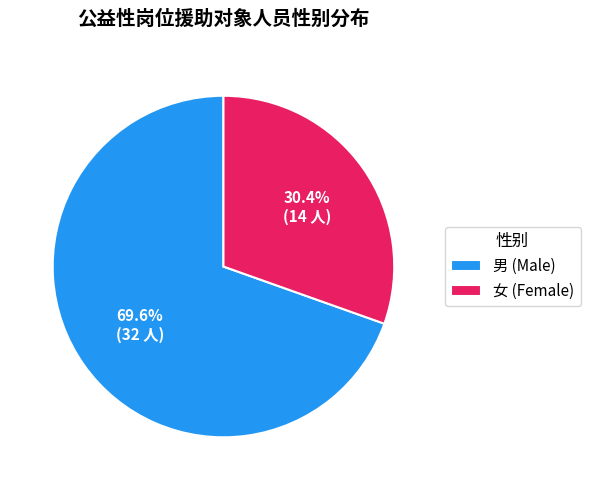

To the nearest percent, what percentage of the pie is 男?

70%